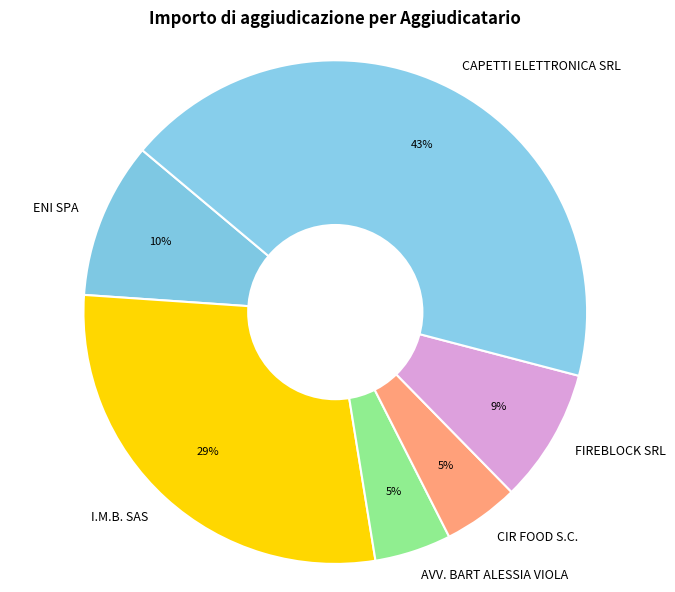

How many segments does this pie chart have?

6